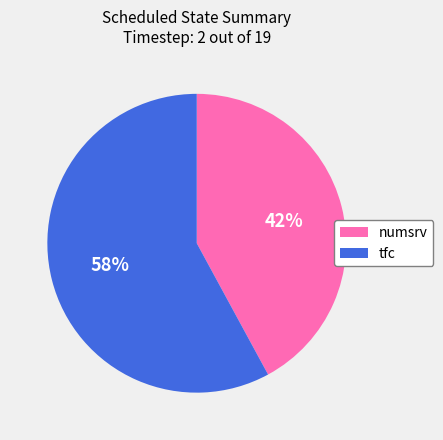

Count the number of slices in the pie.

2